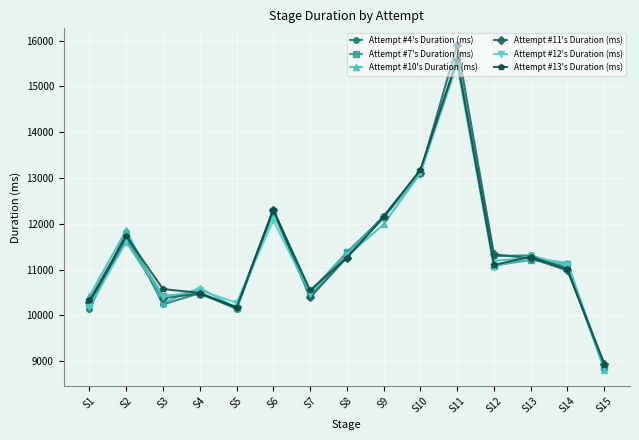

The Attempt #4's Duration (ms) series shows 10485 at S4. True or false?

True